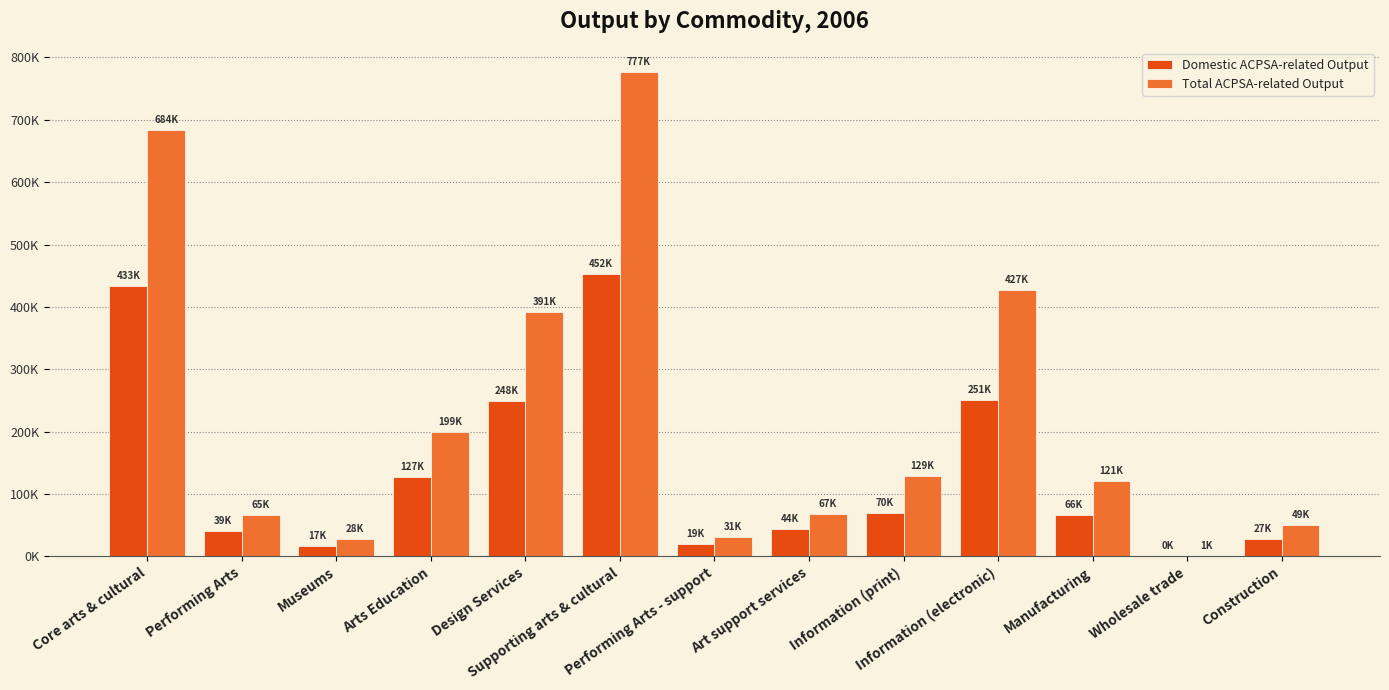

What is the difference between the second highest and second lowest values in the Domestic ACPSA-related Output series?

415684